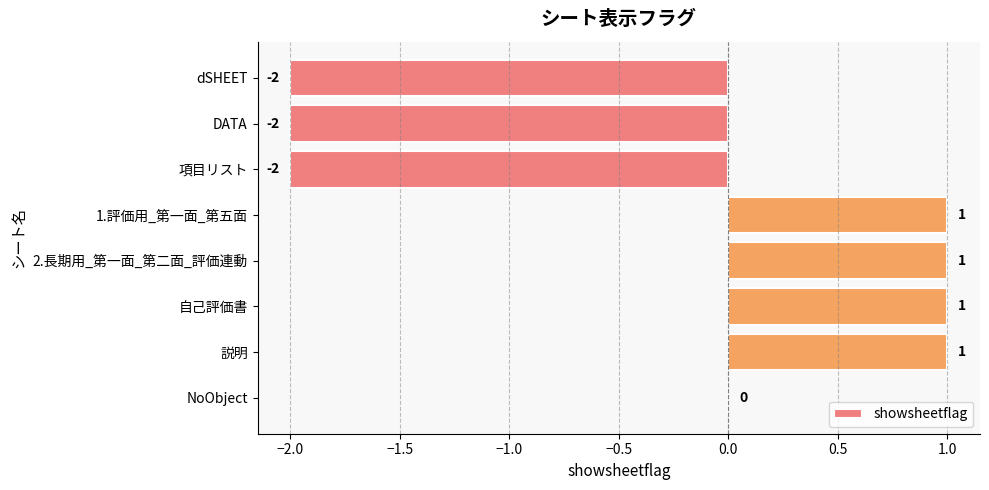

Are the bars horizontal?

Yes